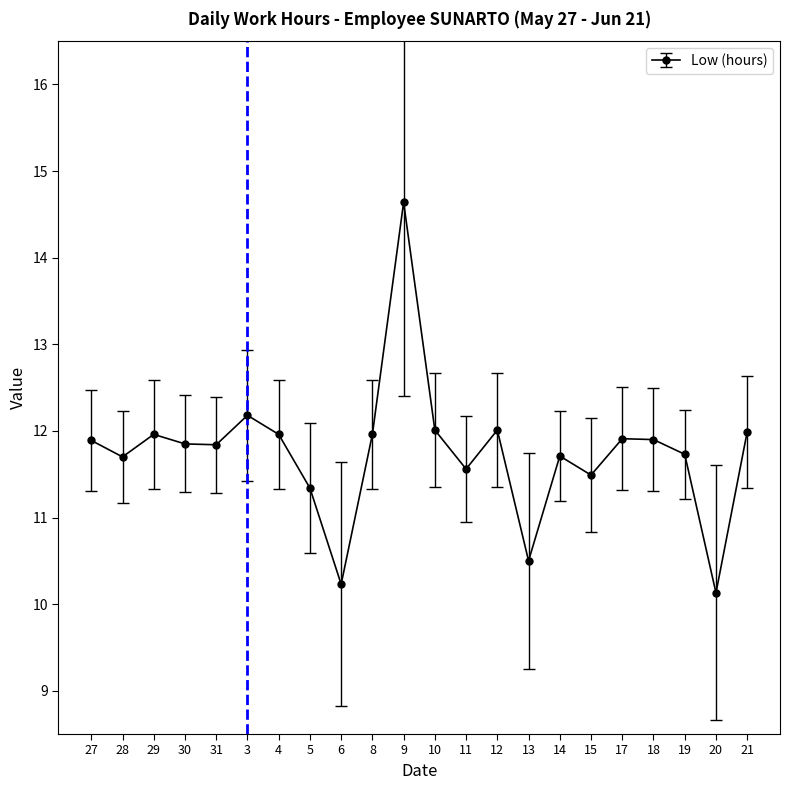

What is the sum of all values?

258.5